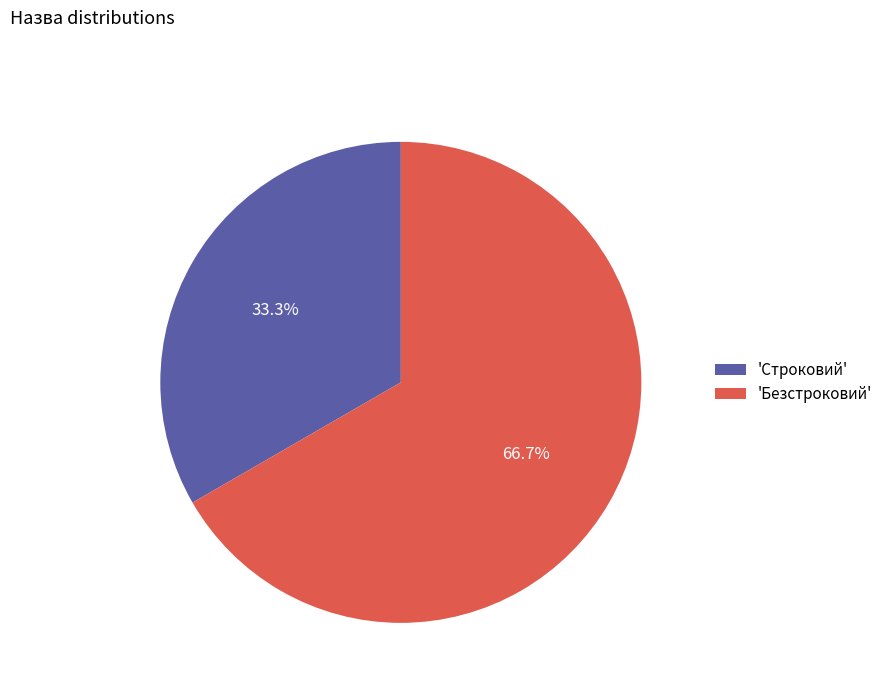

Approximately how many times larger is the value at 'Безстроковий' compared to 'Строковий'?

2.0